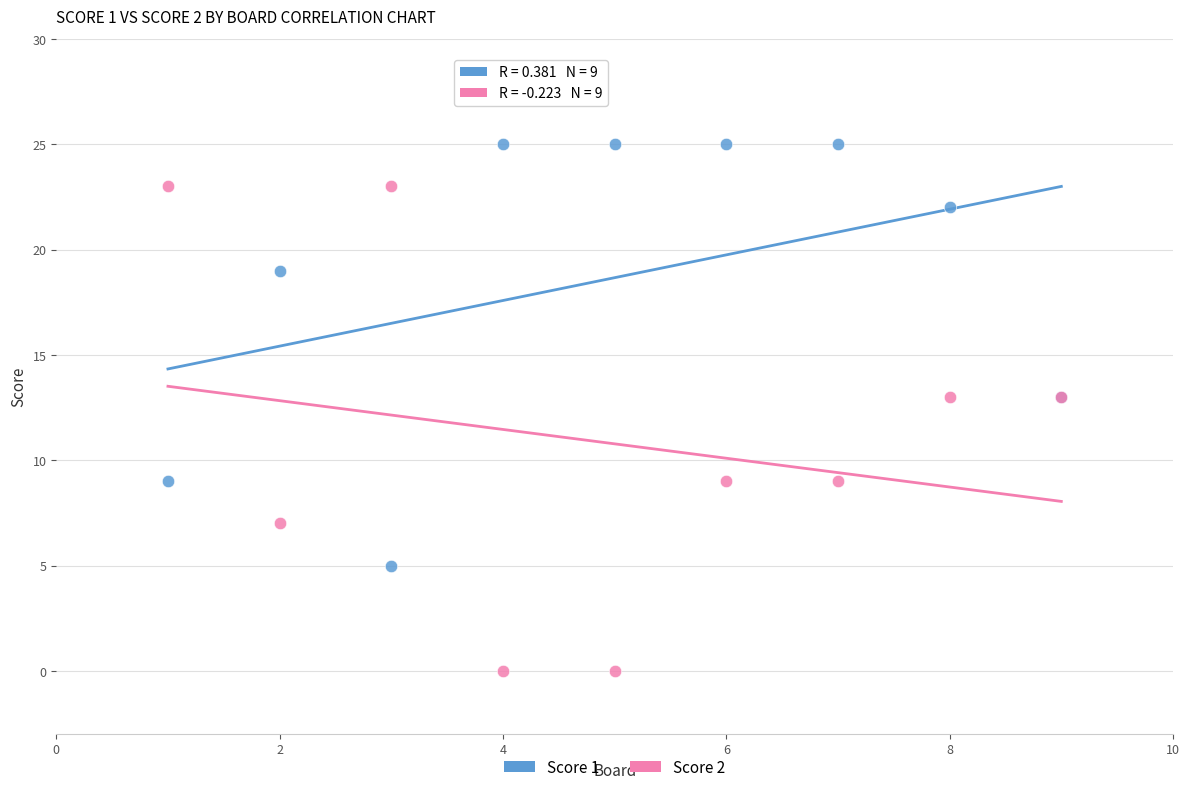

Which series contains the lowest Y value?

Score 2